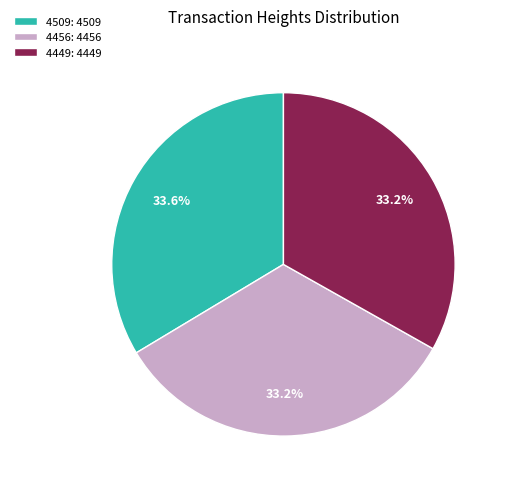

Is it true that 4456 is 33% of the pie?

True